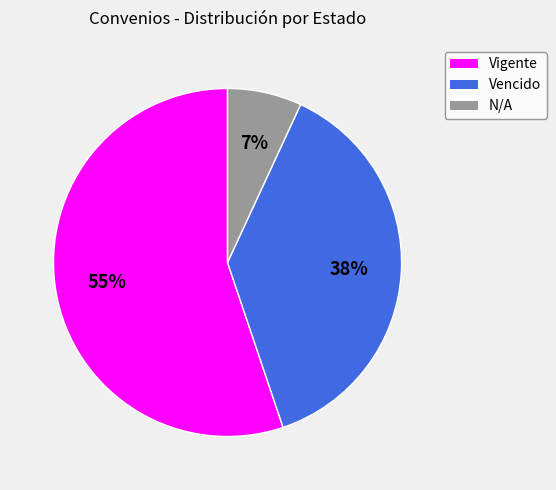

Rank the categories by value from highest to lowest.

Vigente, Vencido, N/A